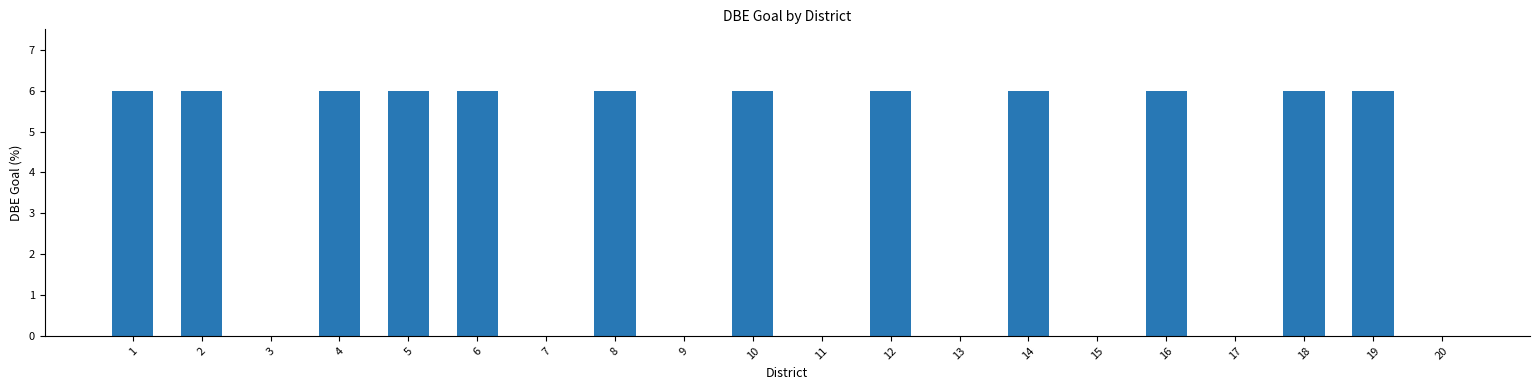

What is the greatest value displayed?

6